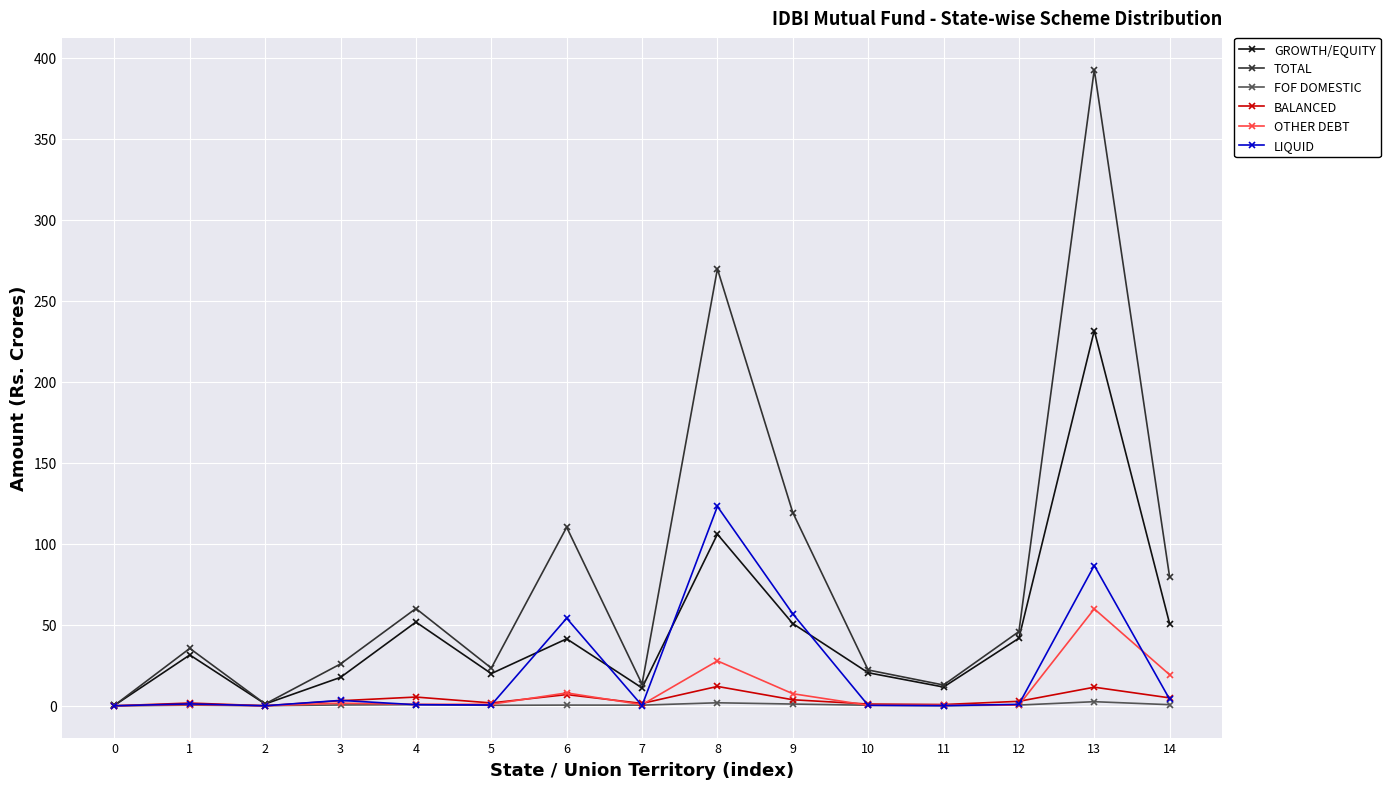

Which series changed the most between 2 and 9?

TOTAL